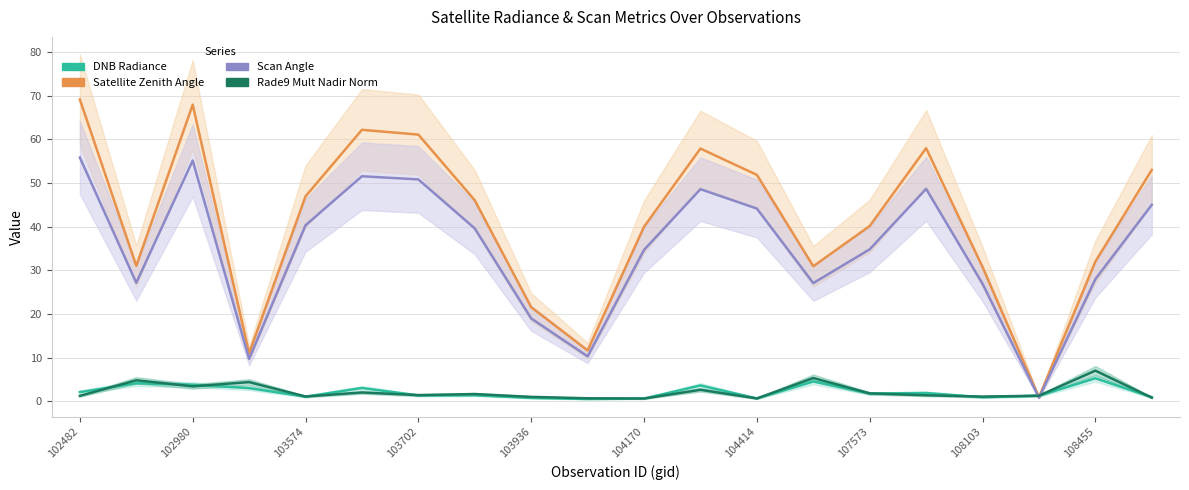

What is the difference between the maximum and minimum values in the Scan Angle series?

55.0